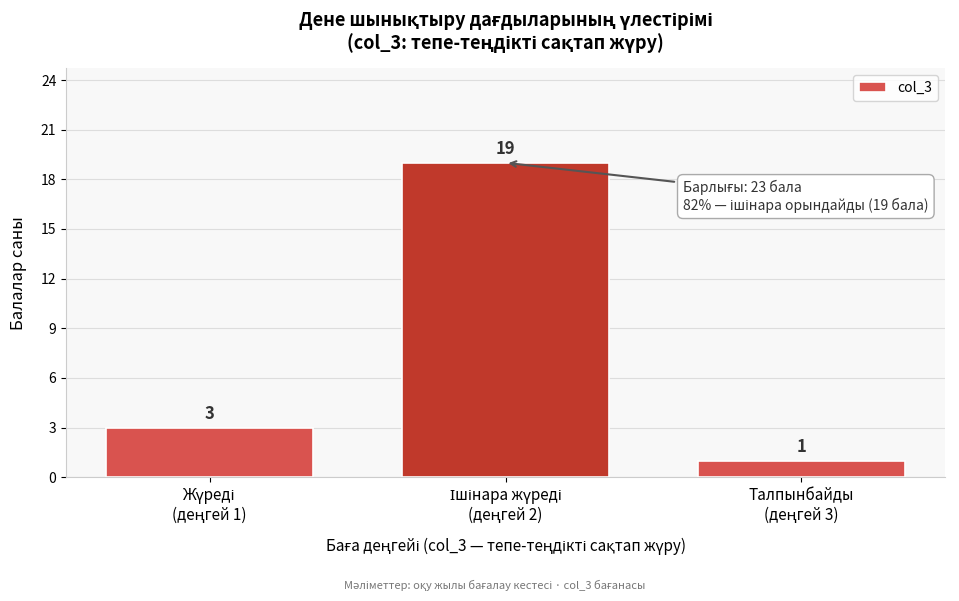

Reading left to right, what are all the values shown in this chart?

3	19	1